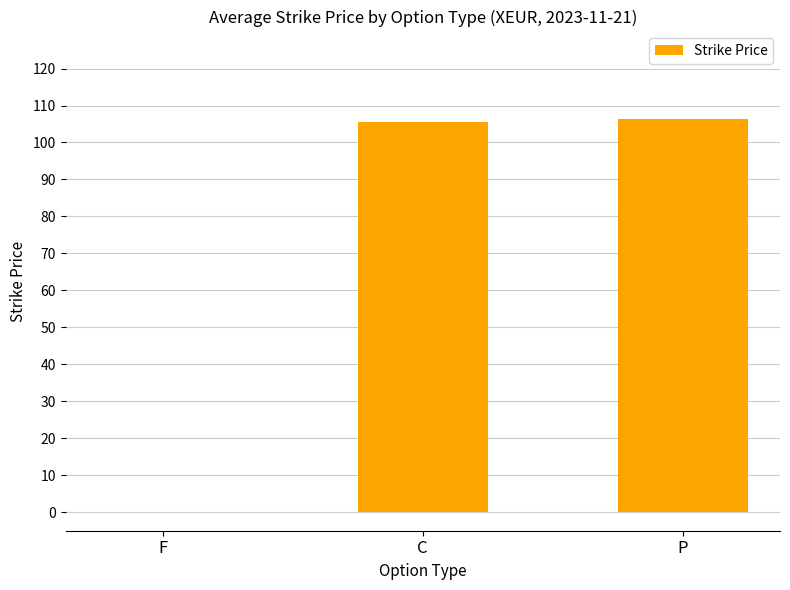

What is the change in value from C to P?

+0.9